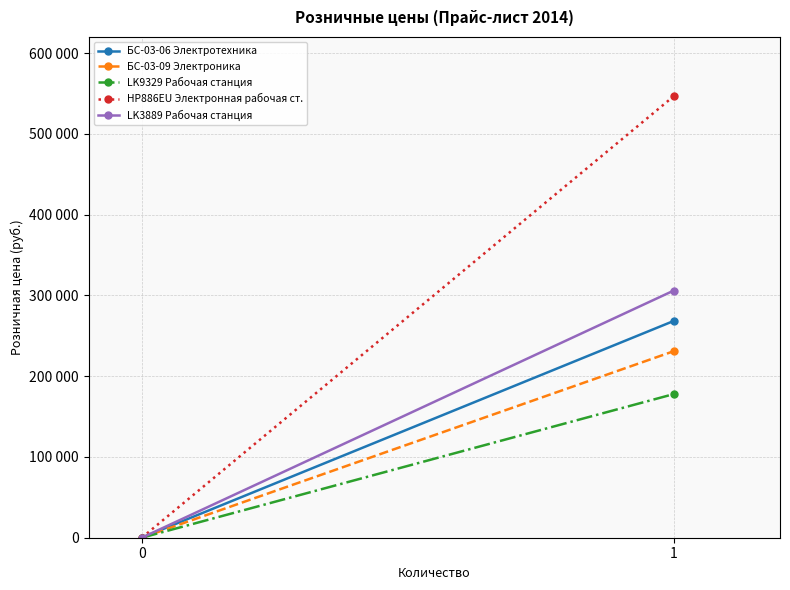

What is the difference between the maximum and minimum values in the БС-03-09 Электроника series?

230880